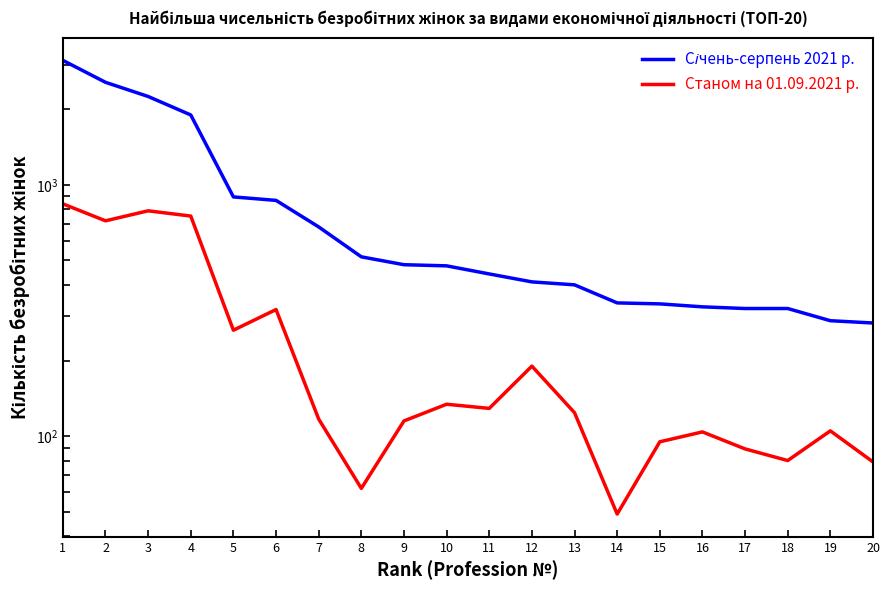

What is the sum of the Січень-серпень 2021 р. values at 10 and 4?

2372